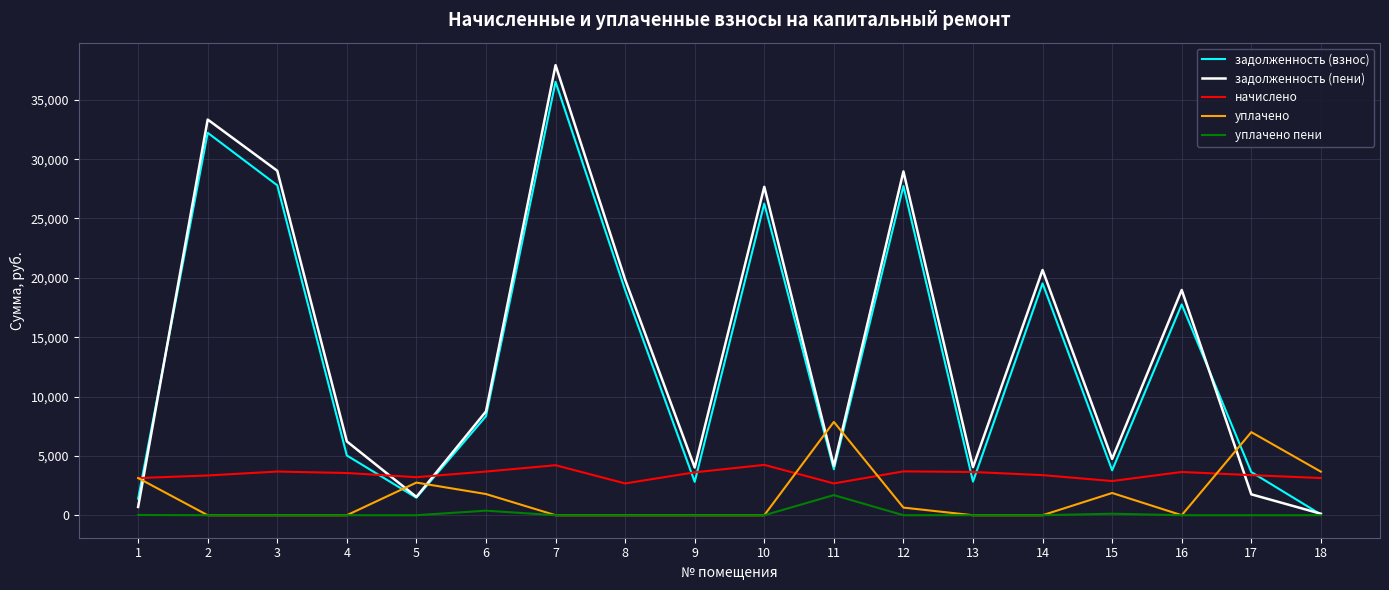

In задолженность (взнос), how many points are higher than both neighbors (excluding endpoints)?

6